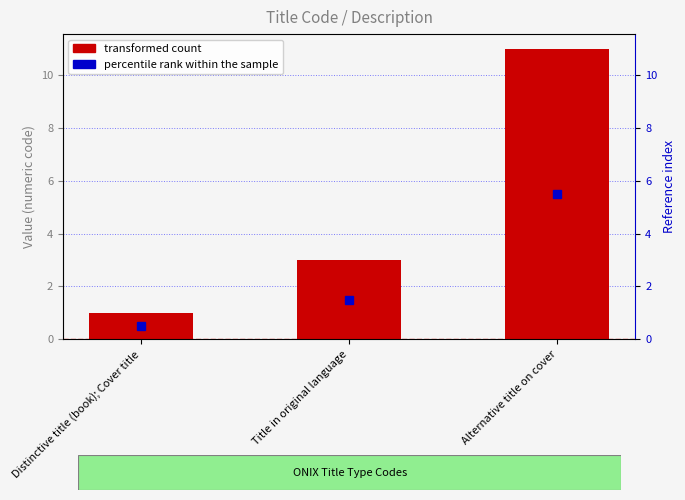

What is the label of the 3rd bar from the left?

Alternative title on cover